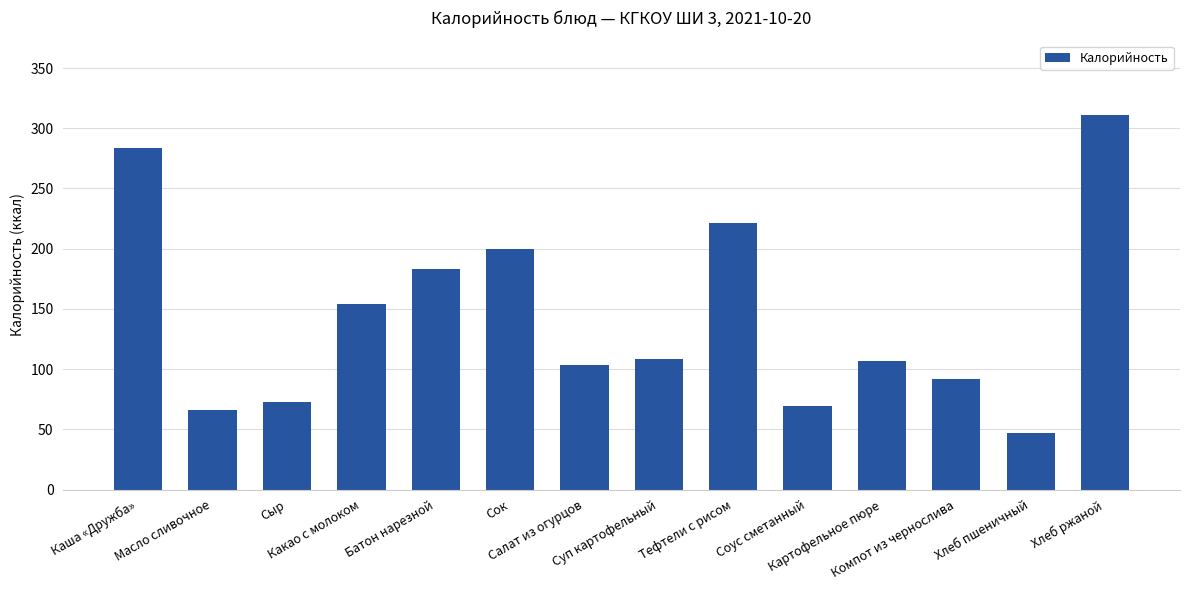

Read the value at Каша «Дружба».

283.6